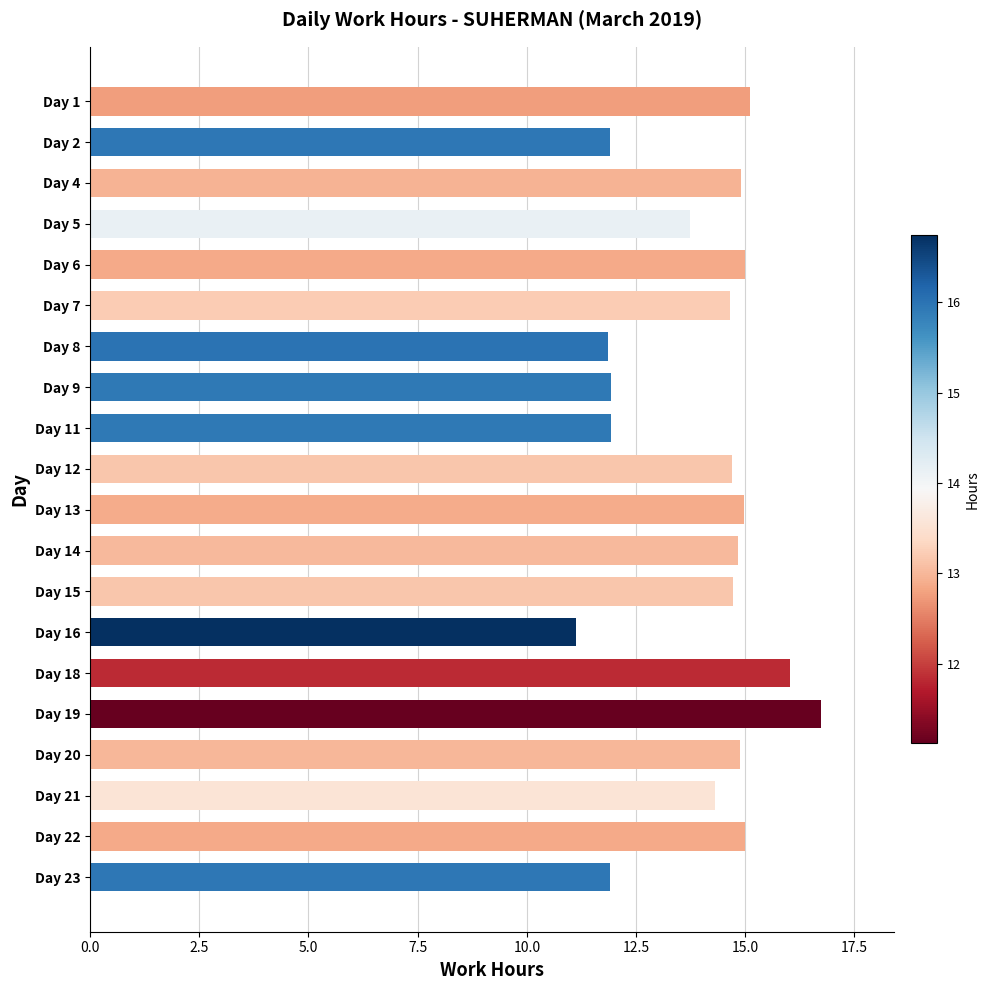

What is the value of the 19th bar from the top?

15.0